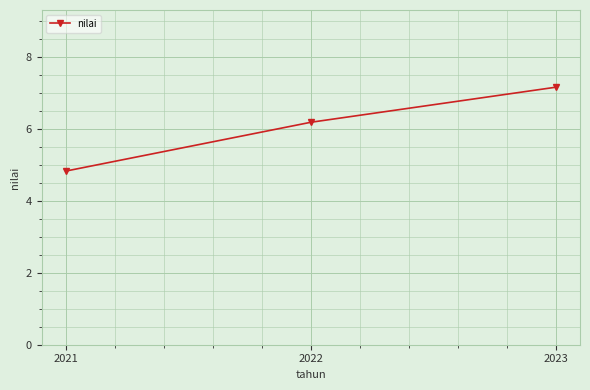

List the labels in order of value, largest first.

2023, 2022, 2021